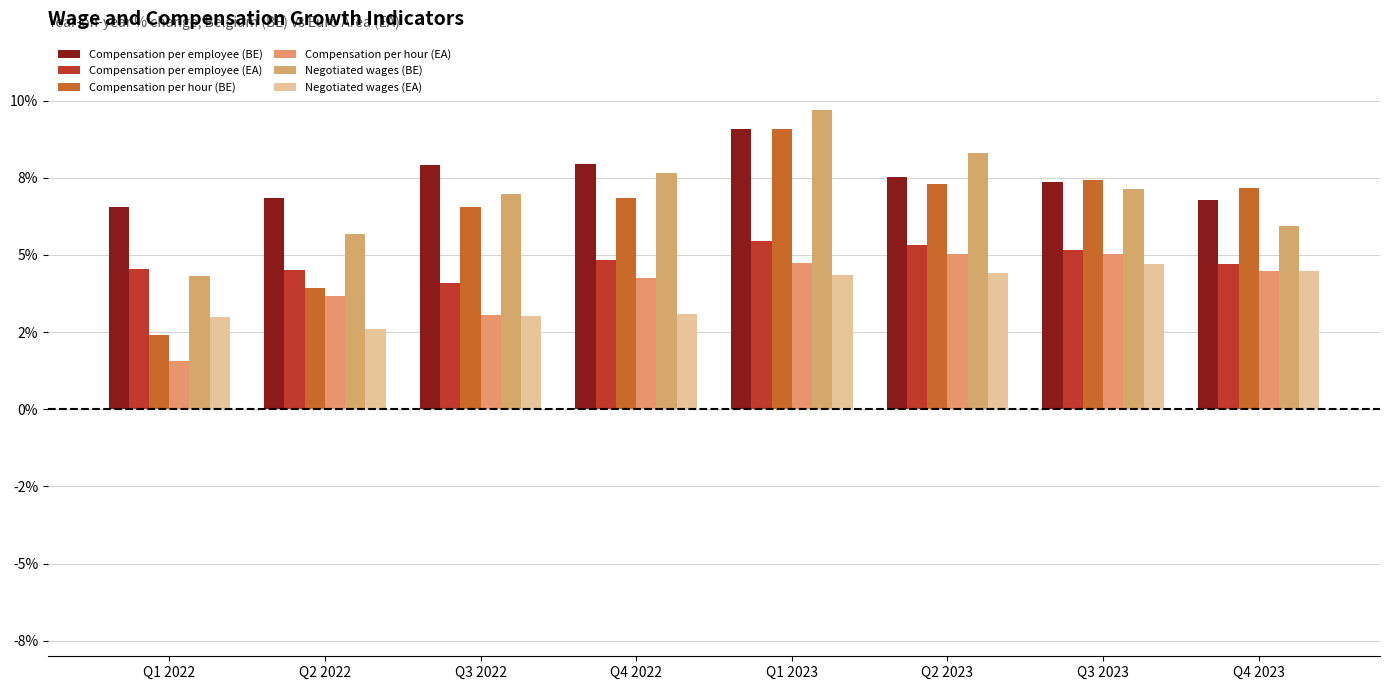

What is the greatest value displayed?

9.7